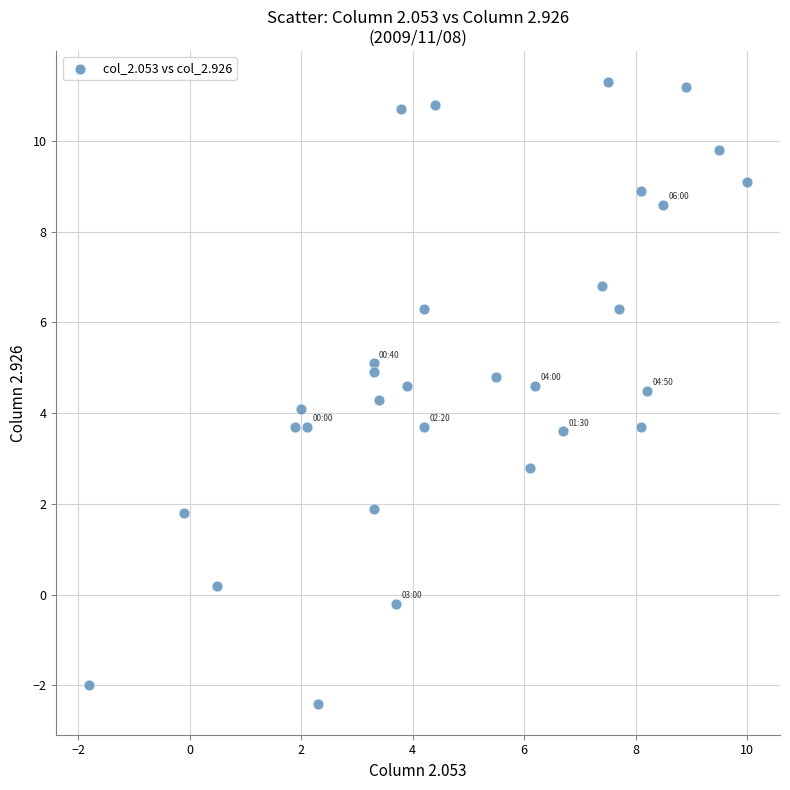

What is the range of X values (max minus min)?

11.8